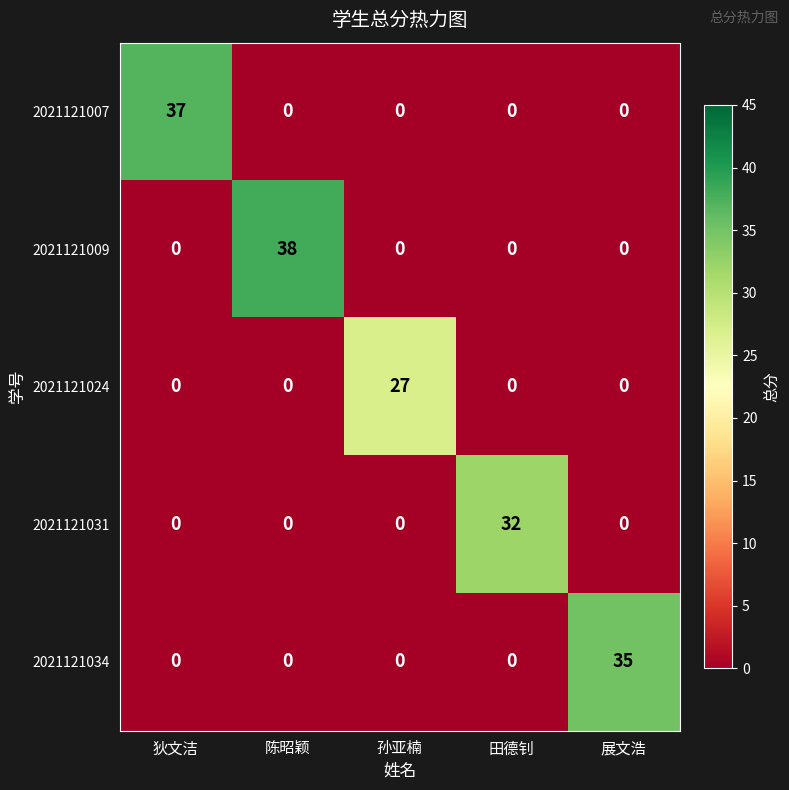

What is the average value of the 2021121009 series?

8